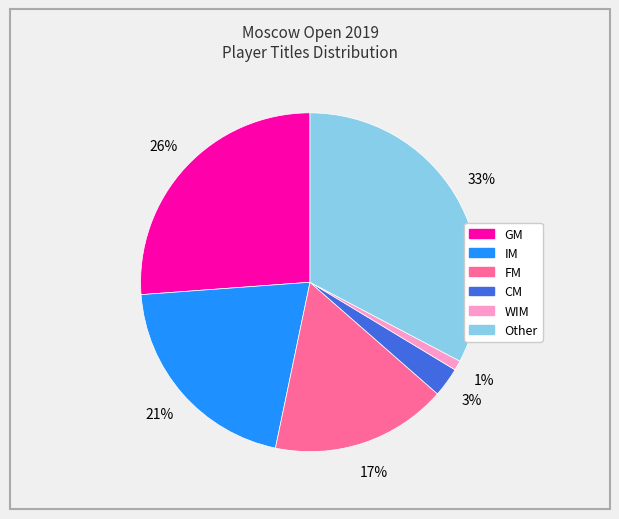

Which has a higher value, FM or GM?

GM